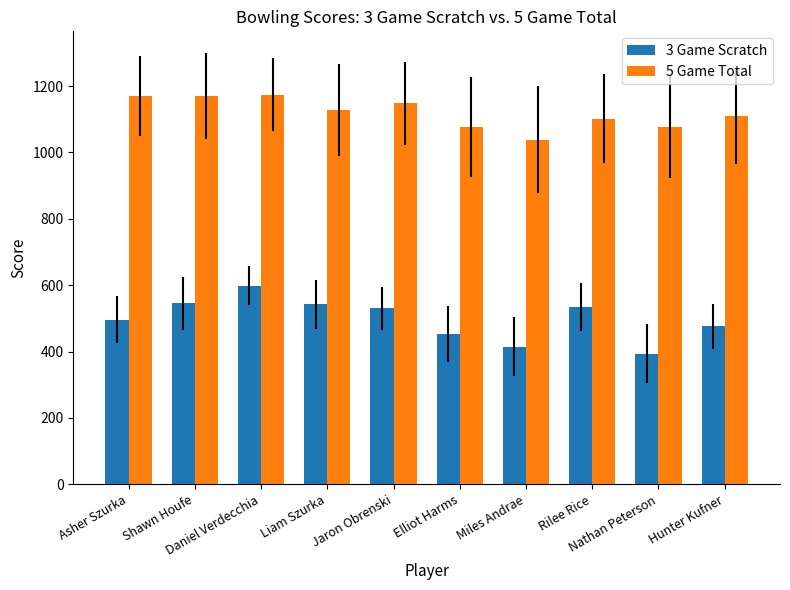

What is the maximum value shown in the chart?

1174